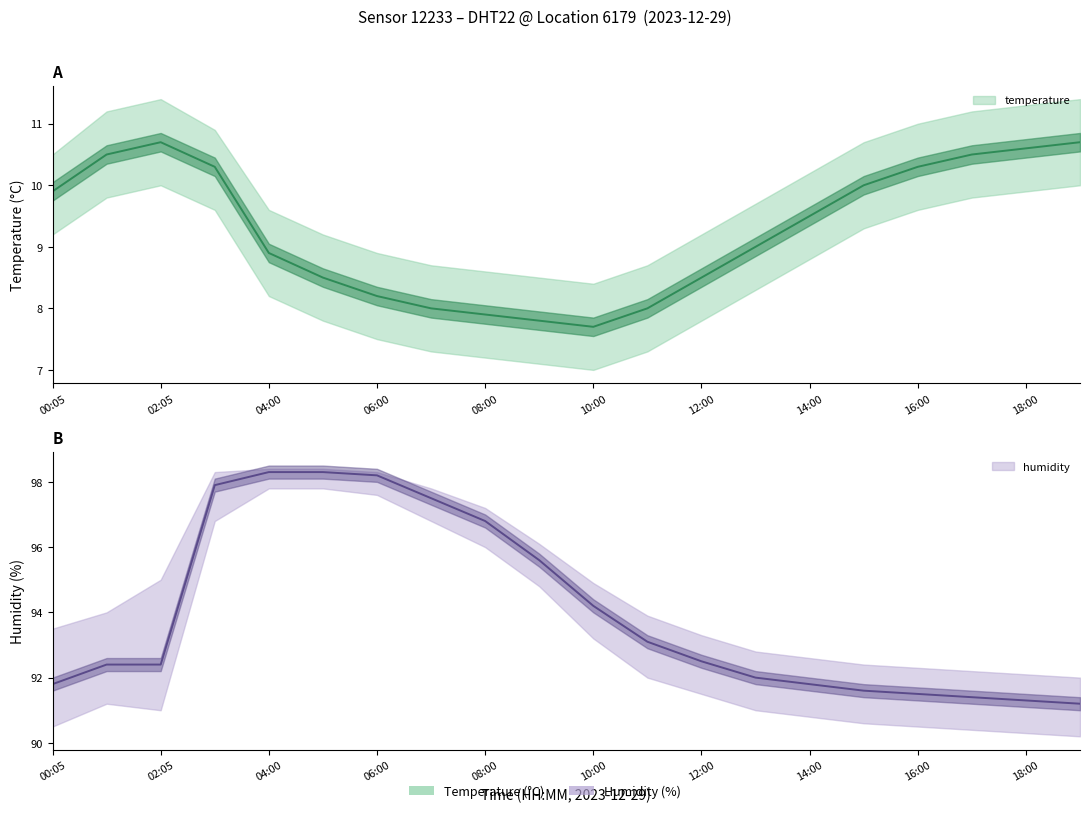

What is the approximate value of temperature at 05:00?

8.5